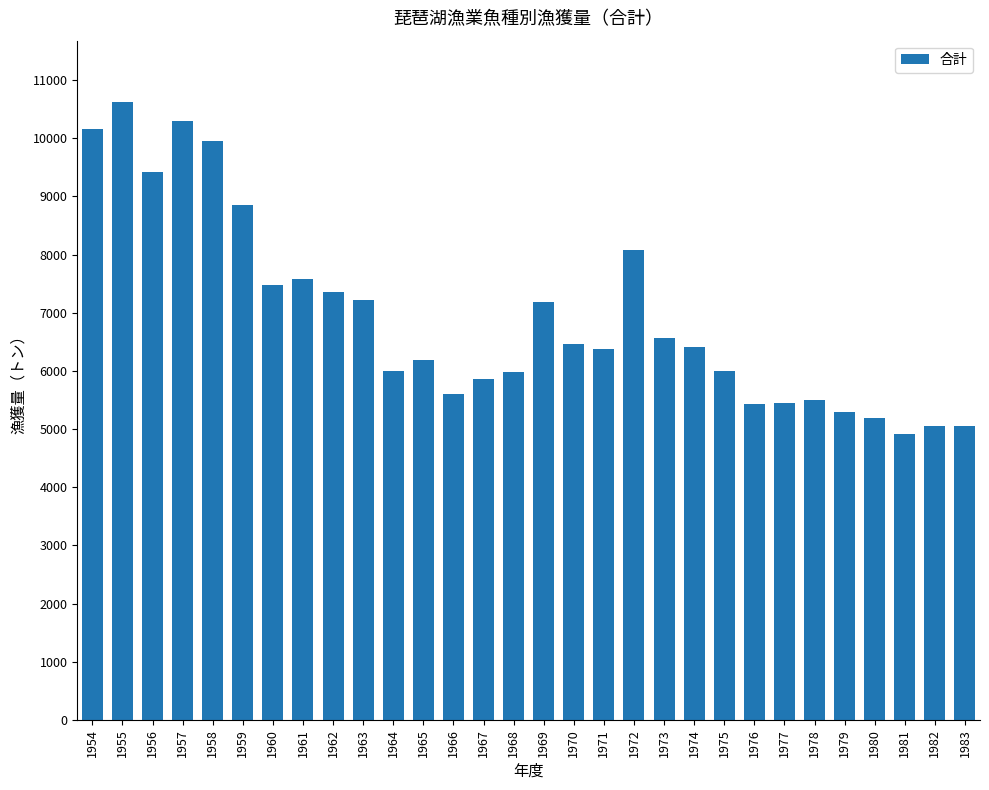

Where is the data nearest to the value 7767?

1961